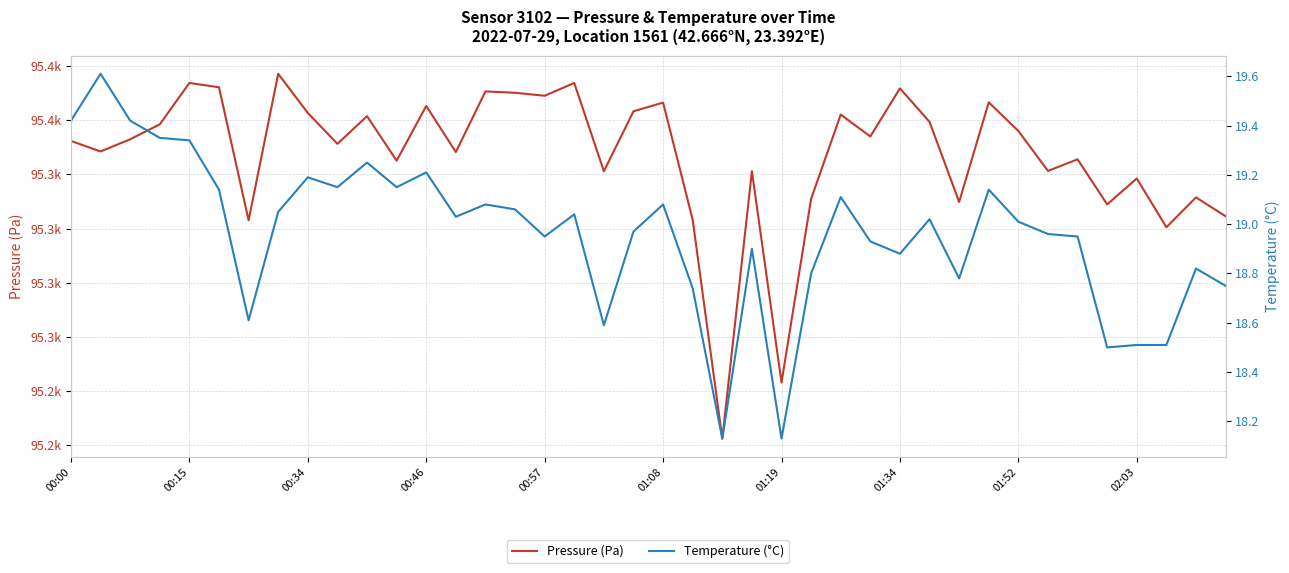

At which label does Temperature (°C) reach its minimum?

22